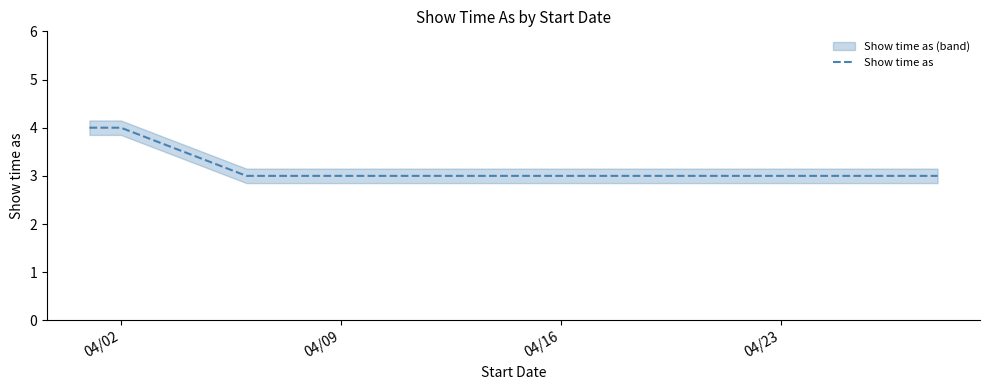

How many data points does each series have?

10